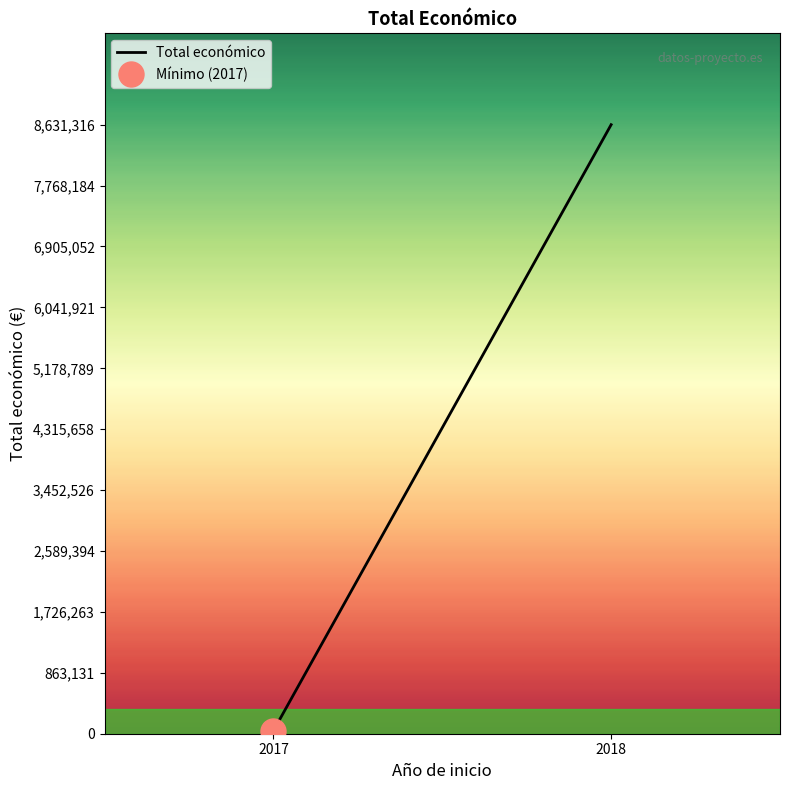

The value at 2017 is 17169. True or false?

False